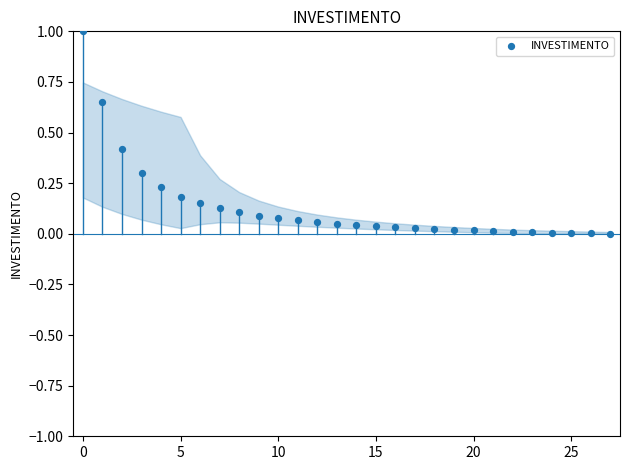

What is the range of Y values (max minus min)?

1.0